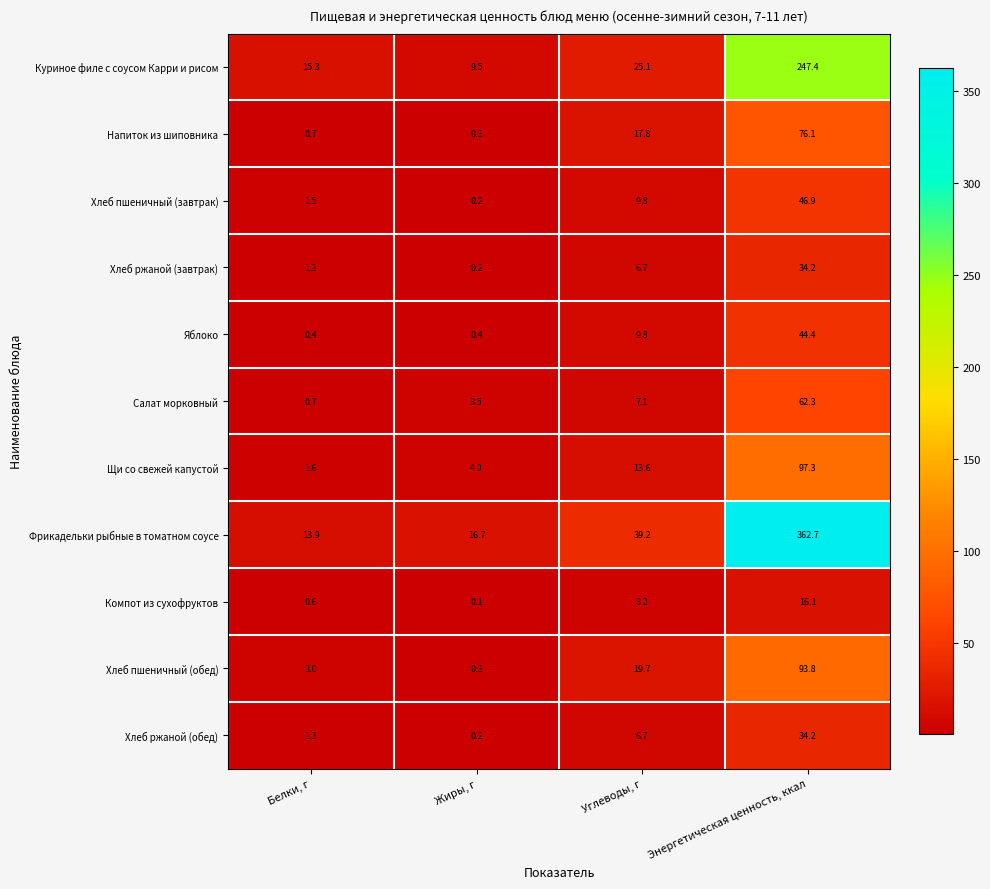

What is the average value of the Куриное филе с соусом Карри и рисом series?

74.3